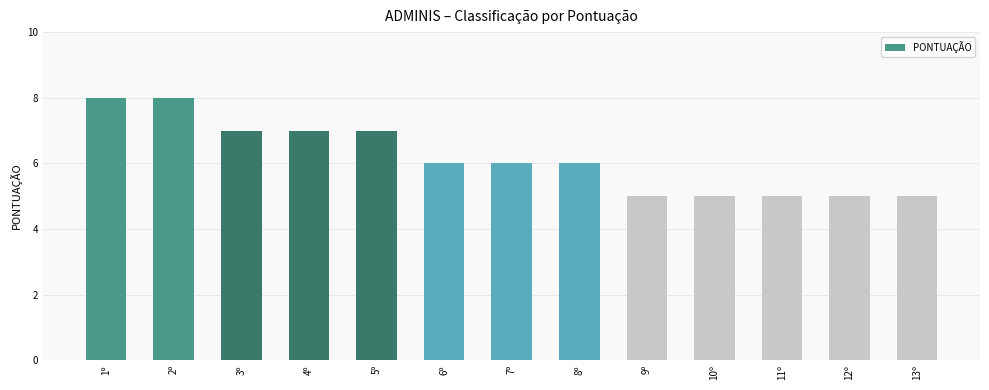

What is the minimum value shown in the chart?

5